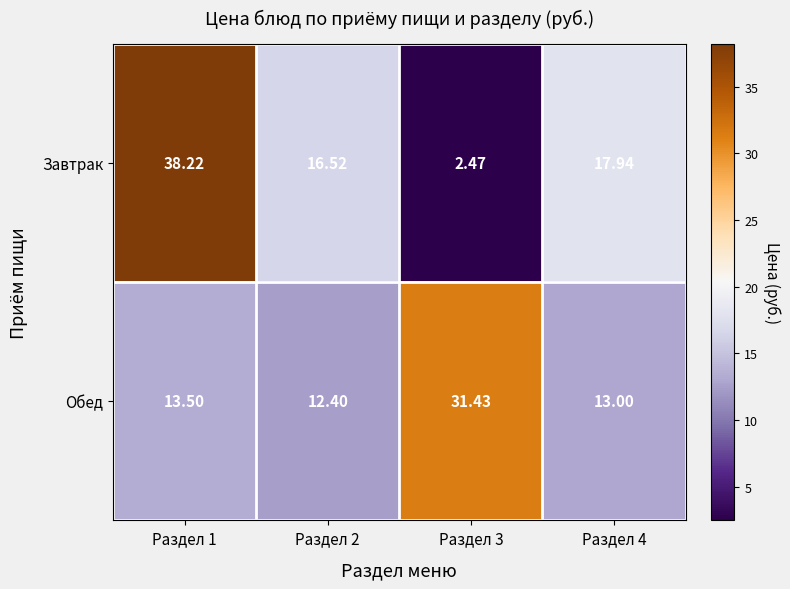

List the series in order of their peak value, highest first.

Завтрак, Обед